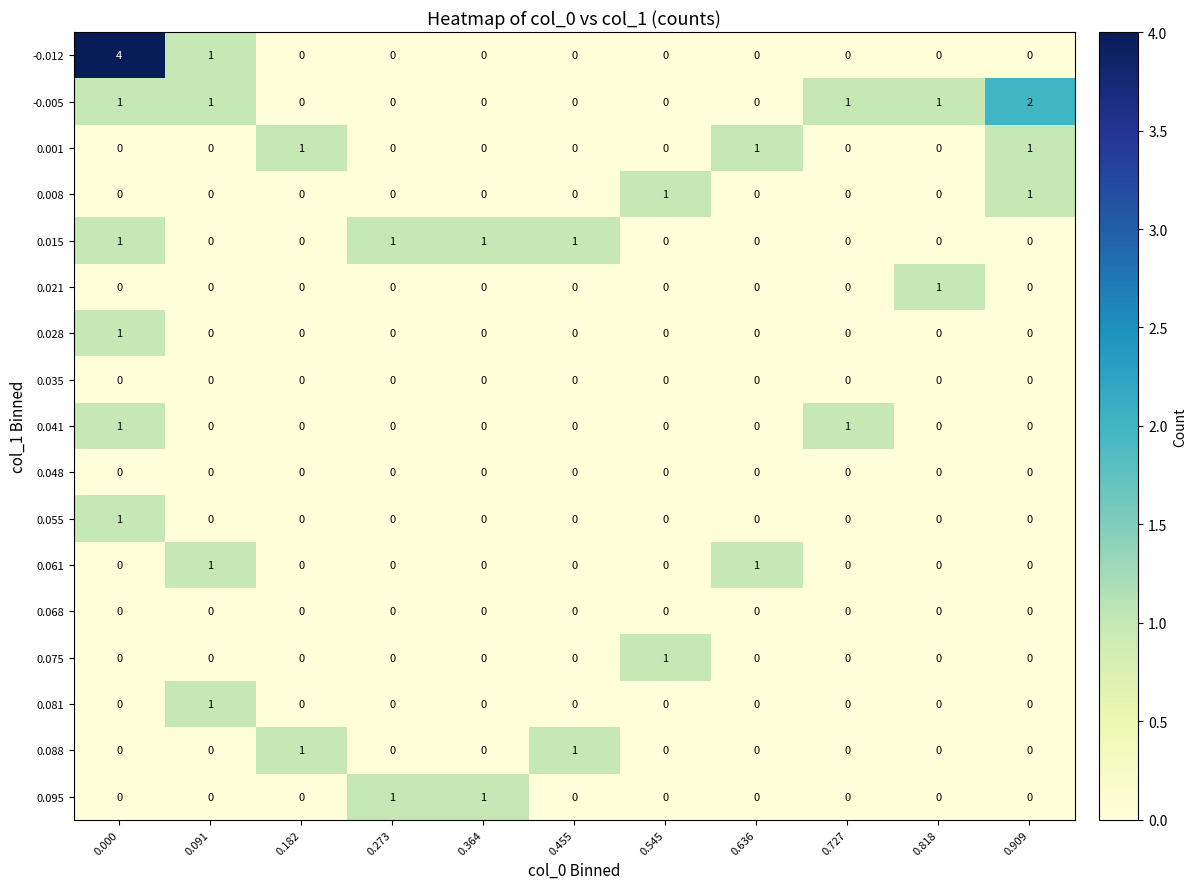

Which series has the largest range (max minus min)?

-0.012